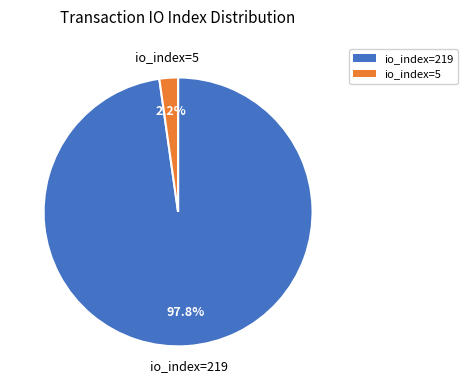

Is the sum of io_index=5 and io_index=219 greater than half?

Yes